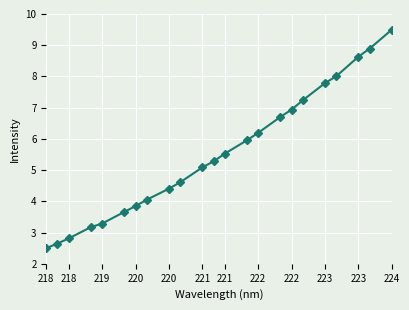

What is the value of the 11th point from the left?

5.1